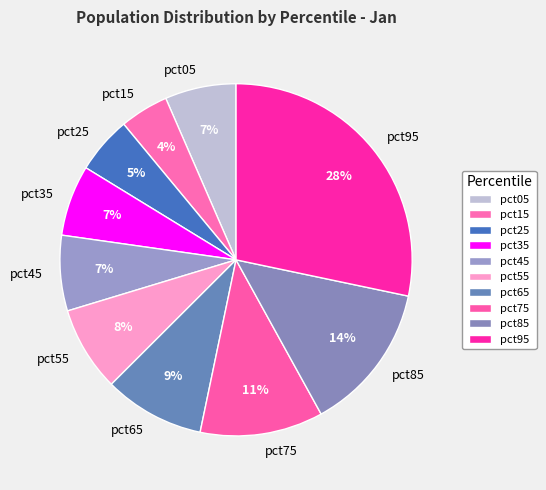

To the nearest percent, what is the combined percentage of pct75 and pct45?

18%